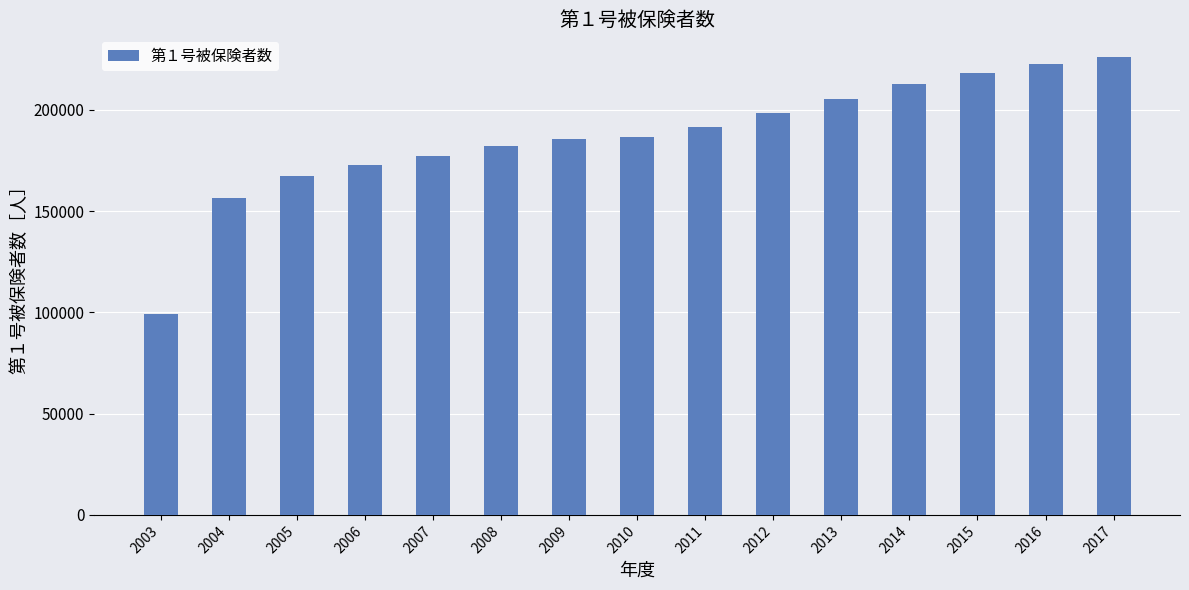

What is the sum of the values at 2009 and 2008?

367499